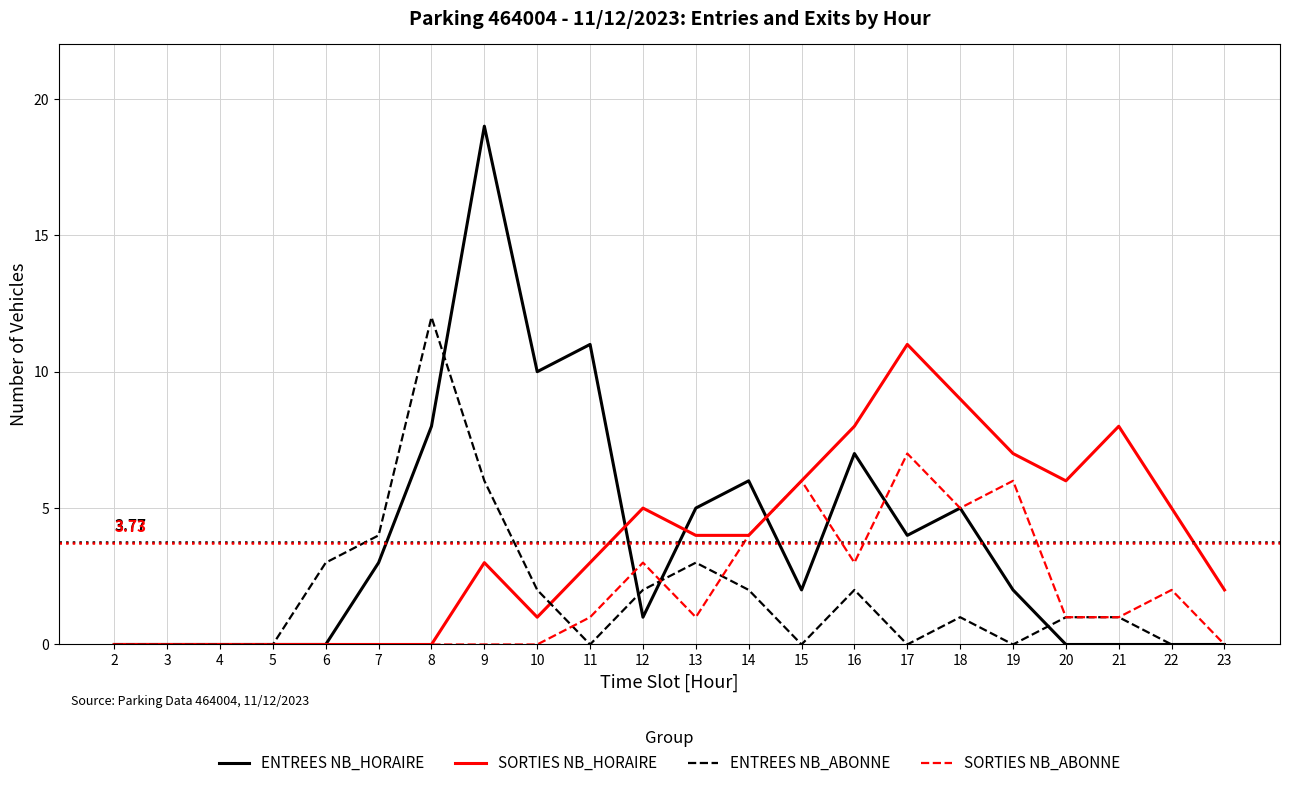

Between 3 and 20, which series saw the biggest shift?

SORTIES NB_HORAIRE